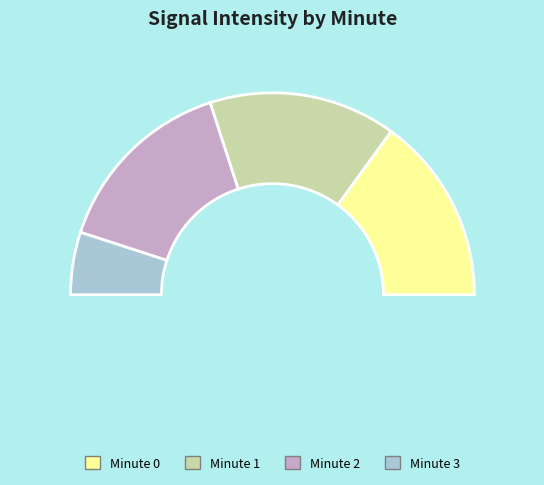

Combined, do minute_3 and minute_1 account for over 50%?

No